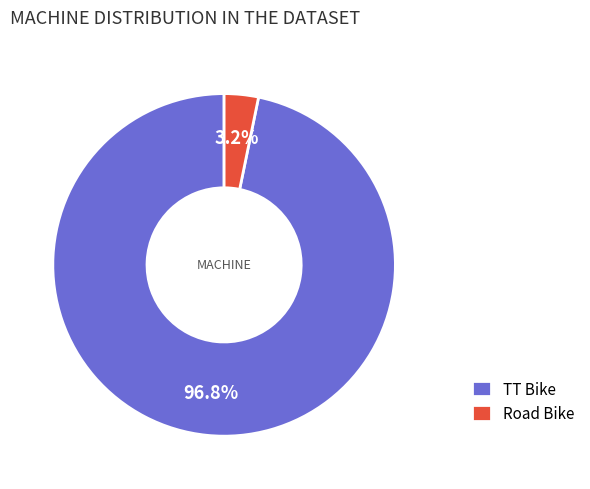

Rank the categories by value from highest to lowest.

TT Bike, Road Bike